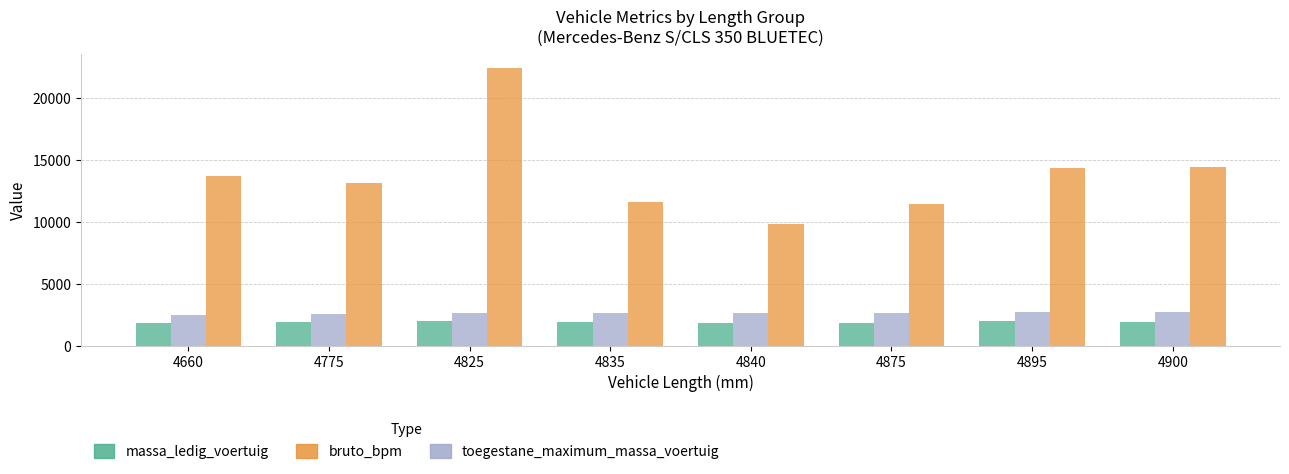

Which series has the widest spread of values?

bruto_bpm